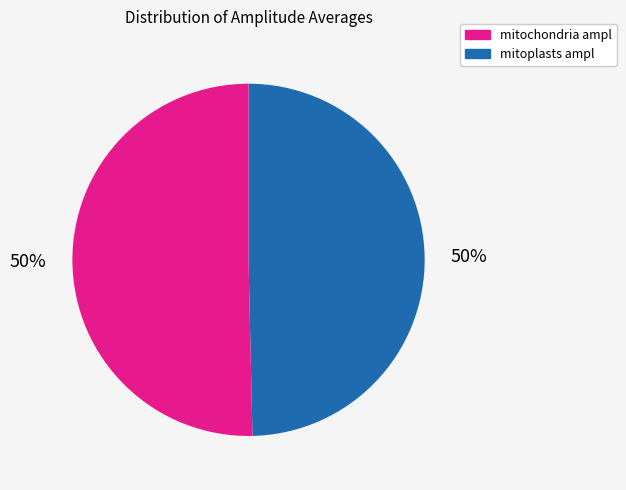

How many segments does this pie chart have?

2